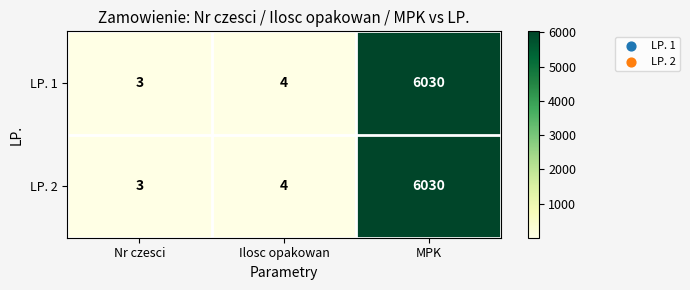

The value of LP. 2 at Ilosc opakowan is 6. True or false?

False